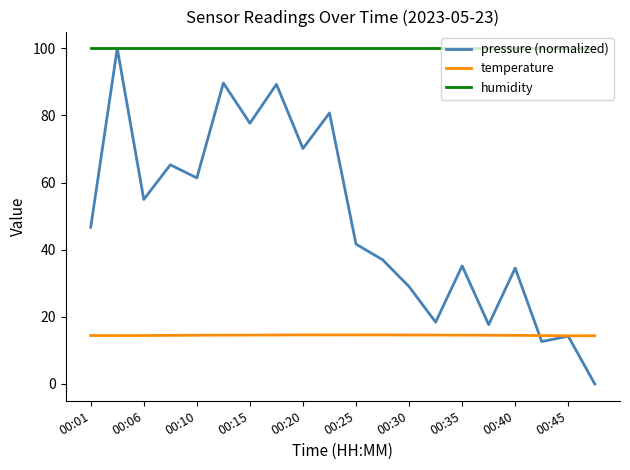

Which series has the largest total across all categories?

humidity